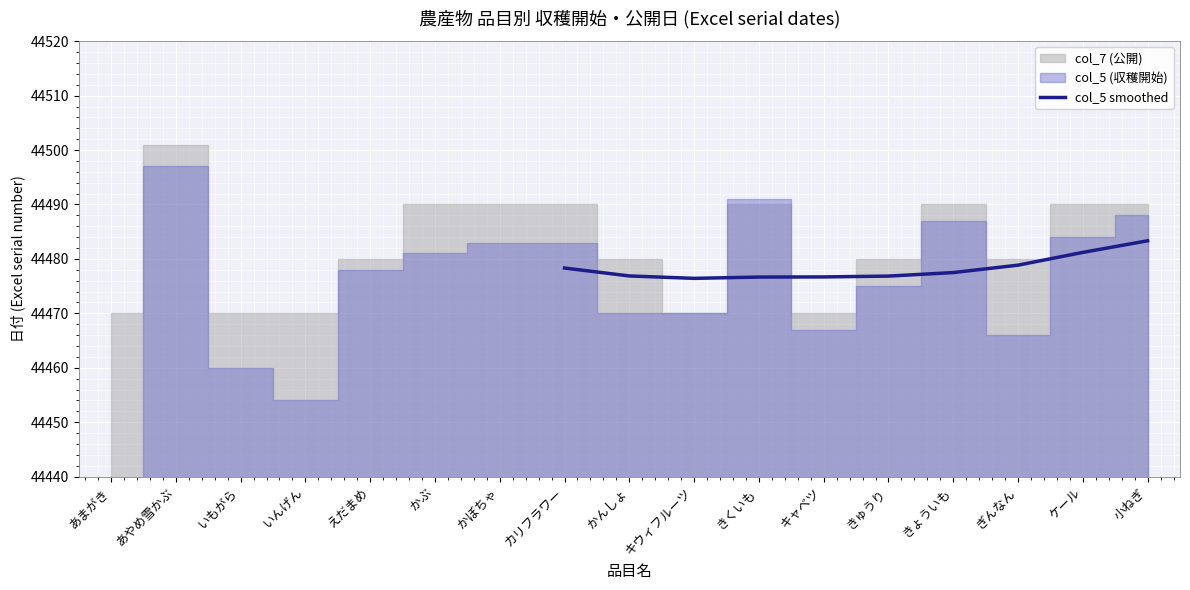

Is it true that the value at きゅうり is 44476.8?

True